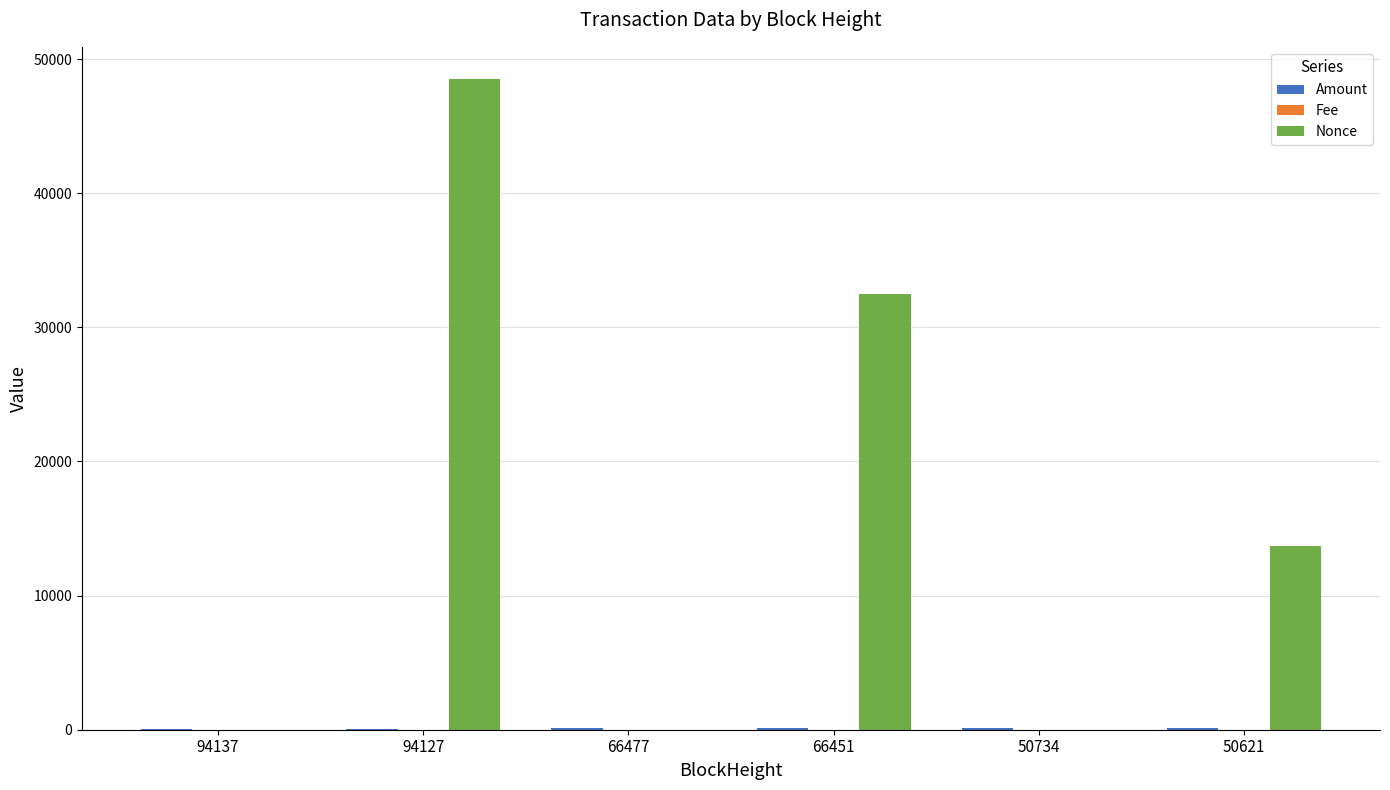

Is it true that Nonce equals 1.0 at 66477?

True